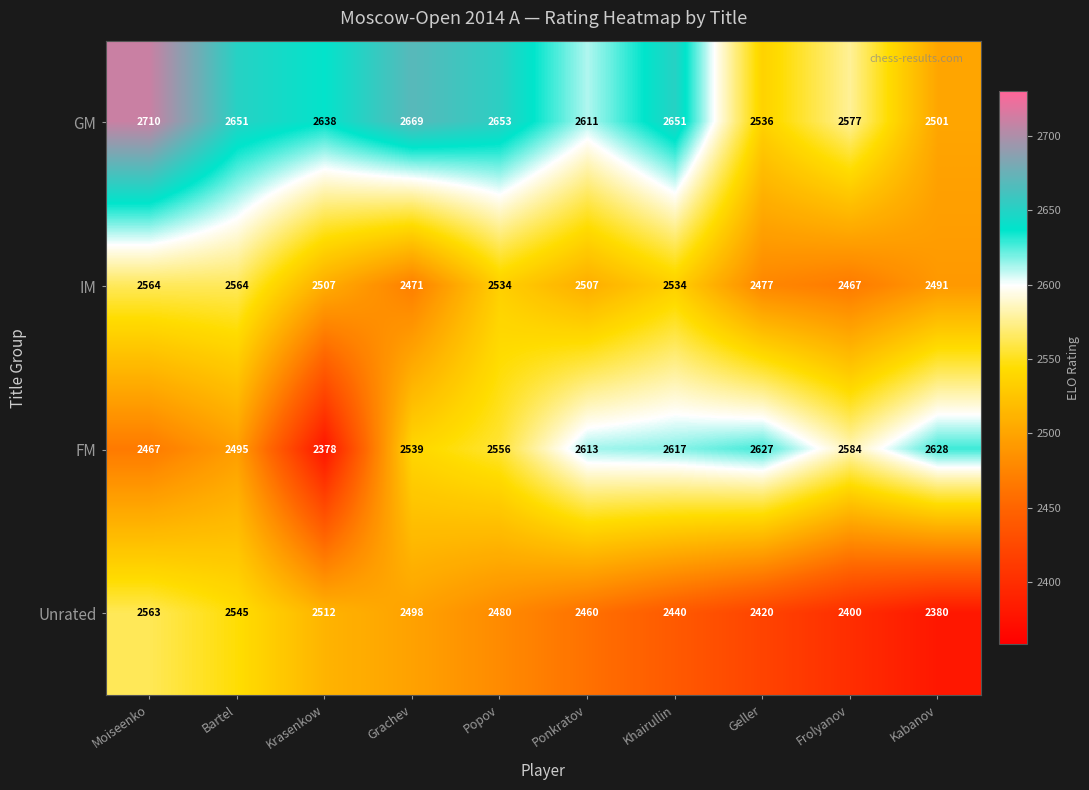

What is the sum of all Unrated values?

24698